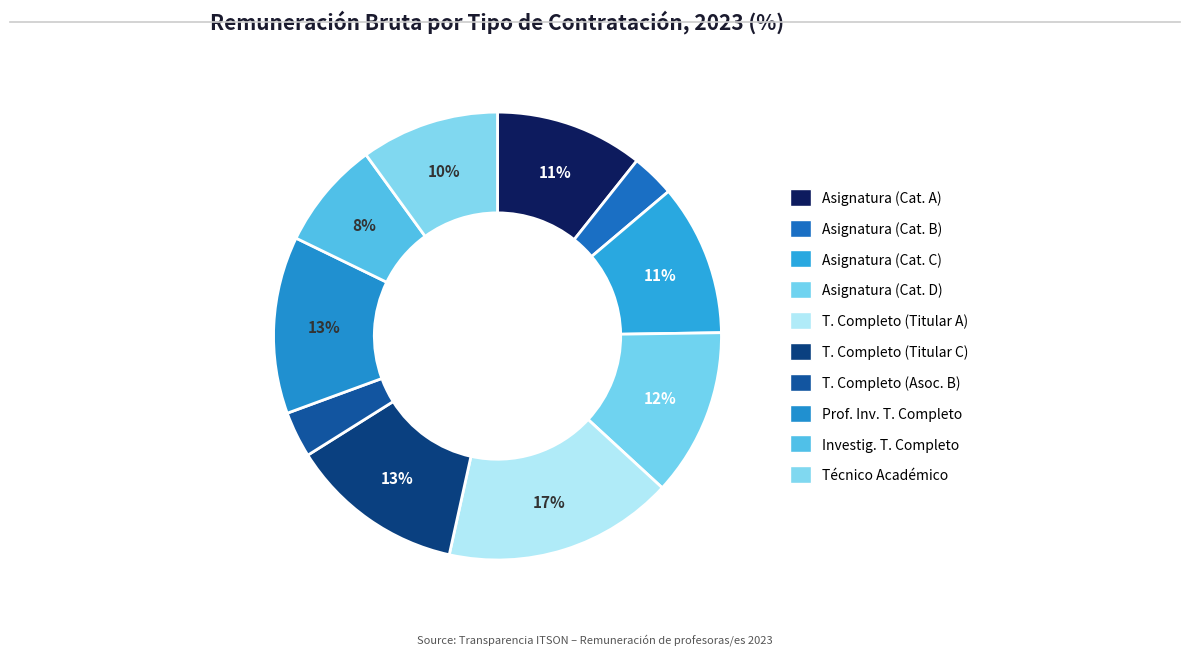

Is there any slice that represents more than half of the pie?

No